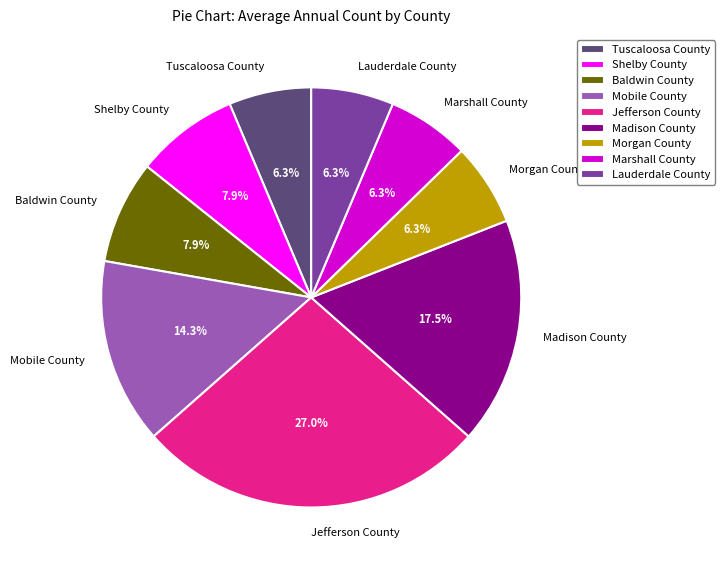

Between Lauderdale County and Mobile County, which is larger?

Mobile County